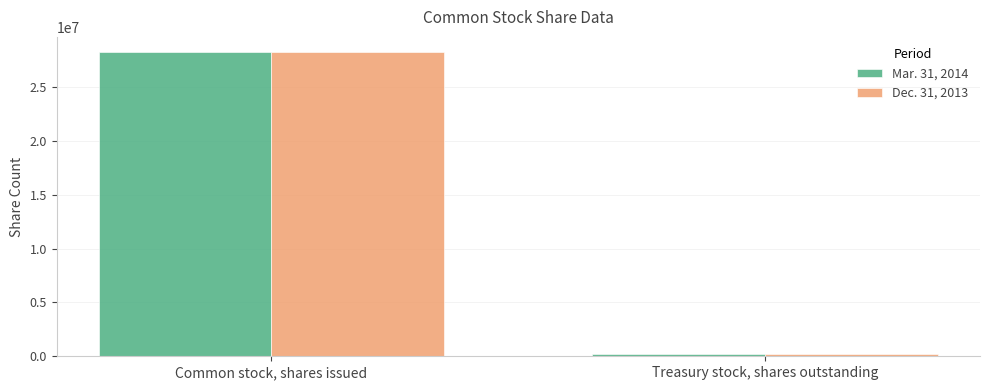

Is it true that Dec. 31, 2013 equals 28260302 at Common stock, shares issued?

True